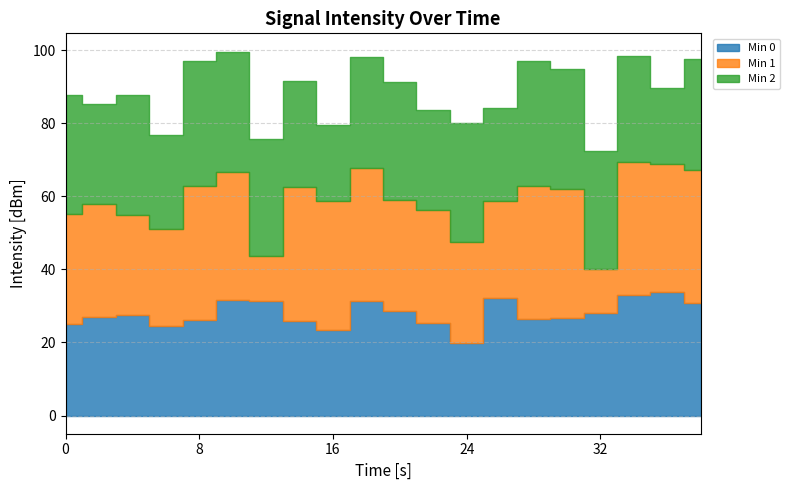

Where is the first local maximum for Min 2?

4